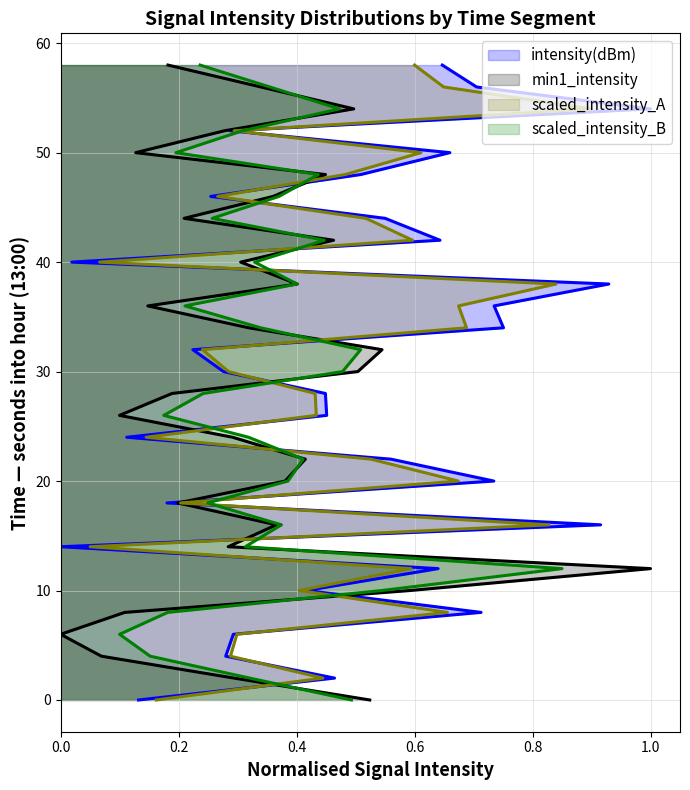

True or false: min1_intensity has a value of 14 at 11.

False